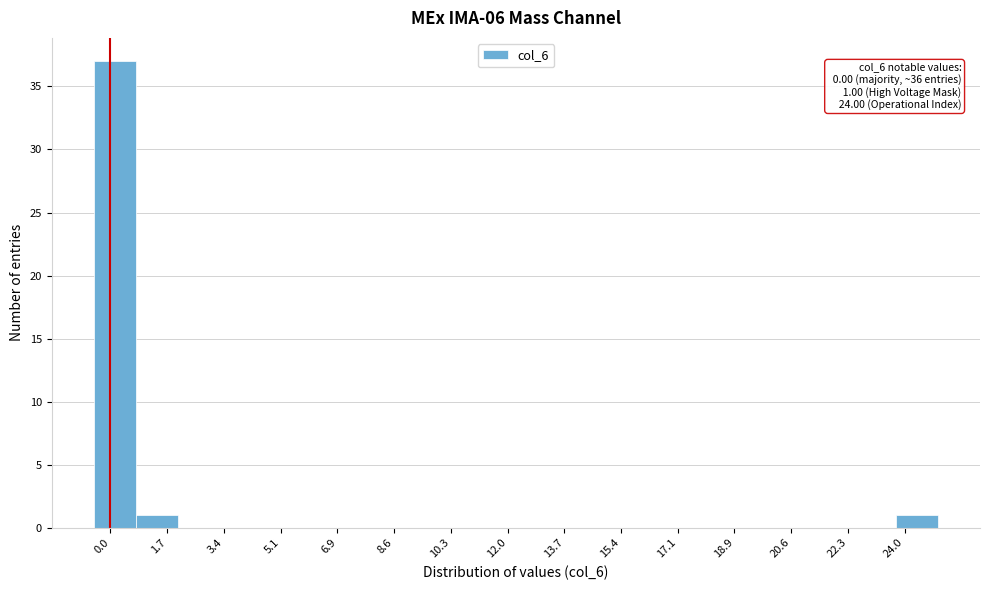

Which range on the x-axis has the tallest bar?

-0.4 to 0.8